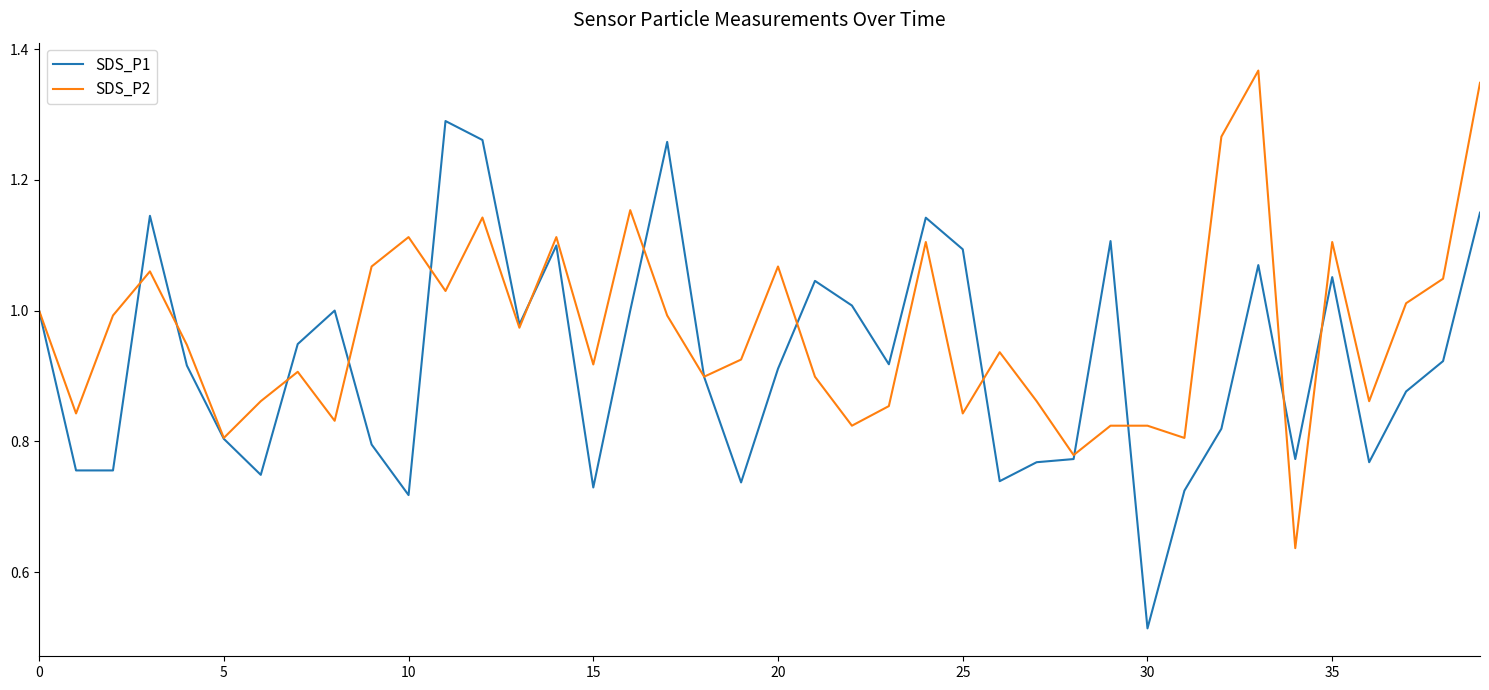

Which series has the largest total across all categories?

SDS_P2